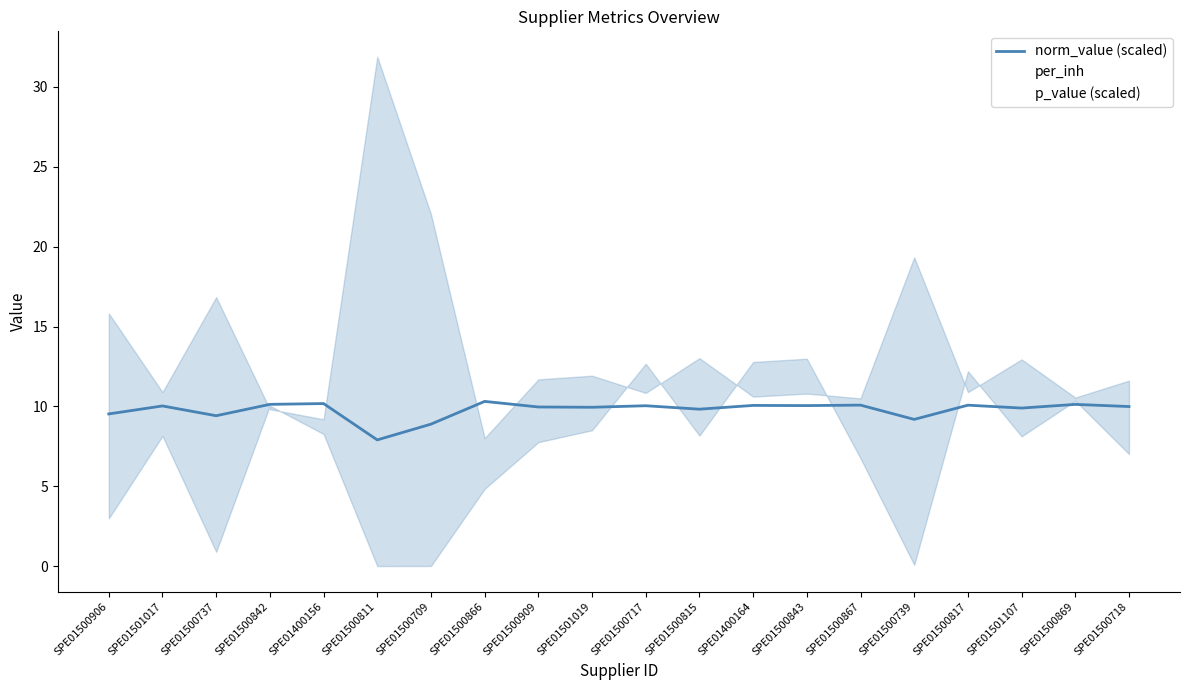

What is the difference between the maximum and second lowest values in the per_inh series?

22.7